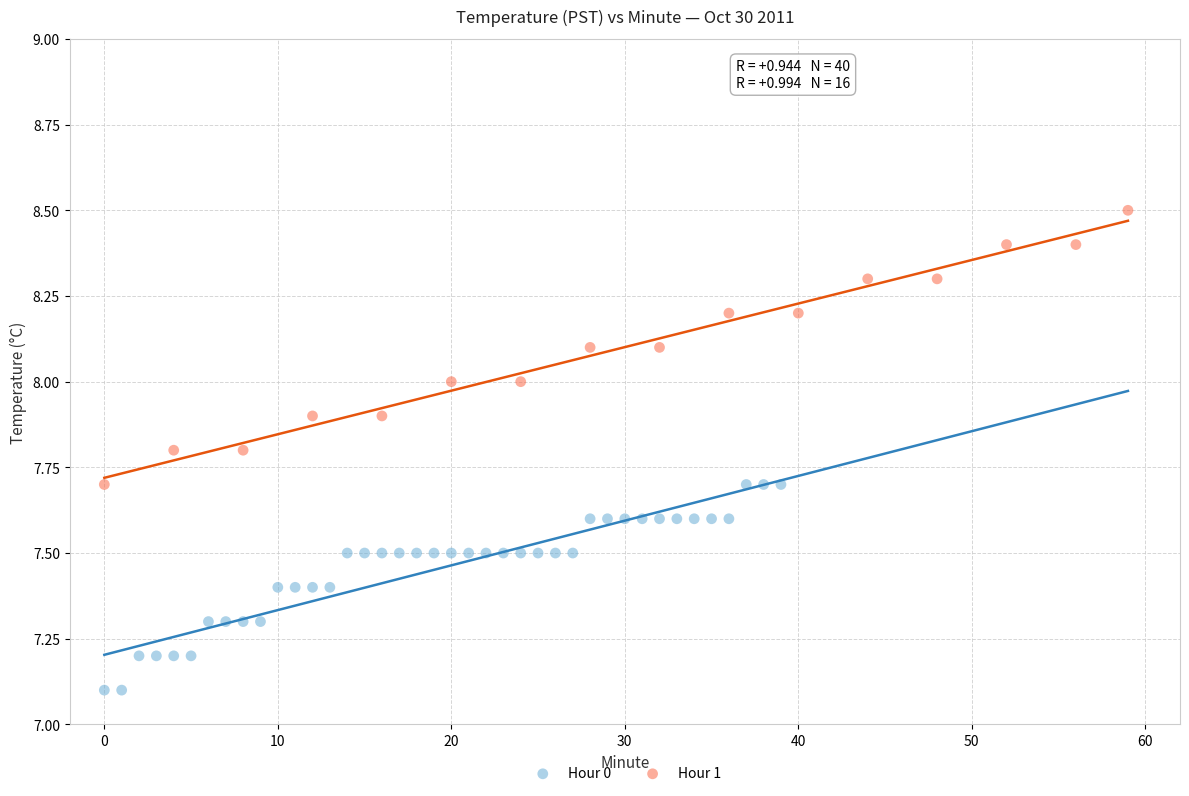

Which series has the widest spread of Y values?

Hour 1